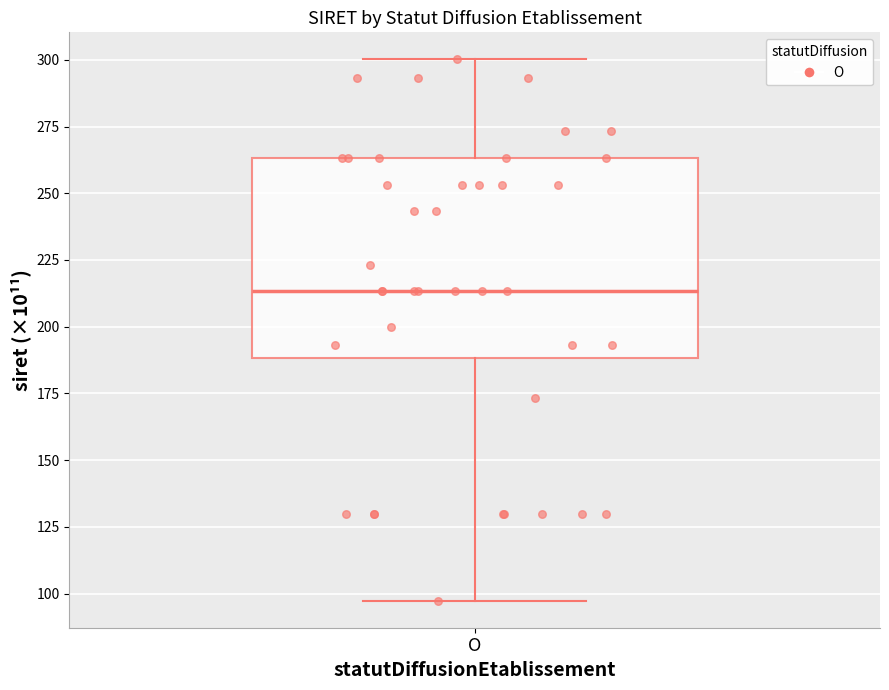

Where does the lower whisker of the box for O end on the y-axis? The values are not printed on the chart, so give them approximately, as read against the axis.

95